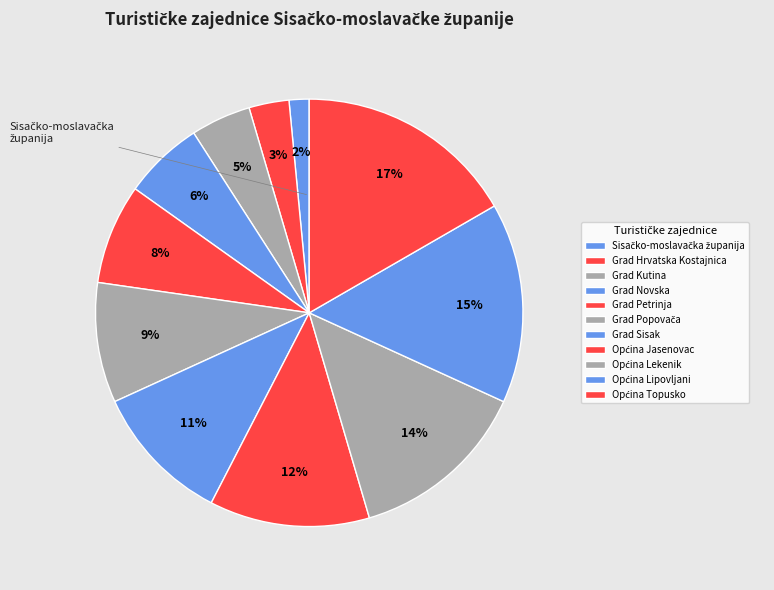

Between Općina Lekenik and Općina Lipovljani, which is larger?

Općina Lipovljani